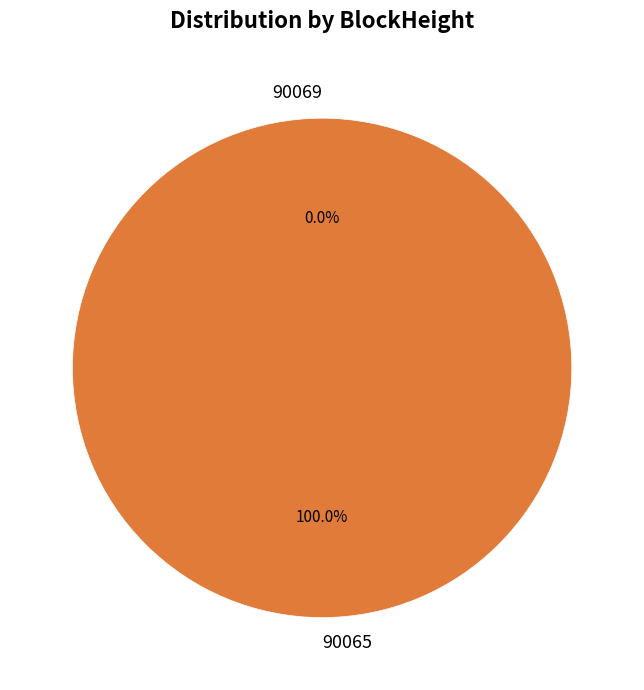

Rank the categories by value from lowest to highest.

90069, 90065